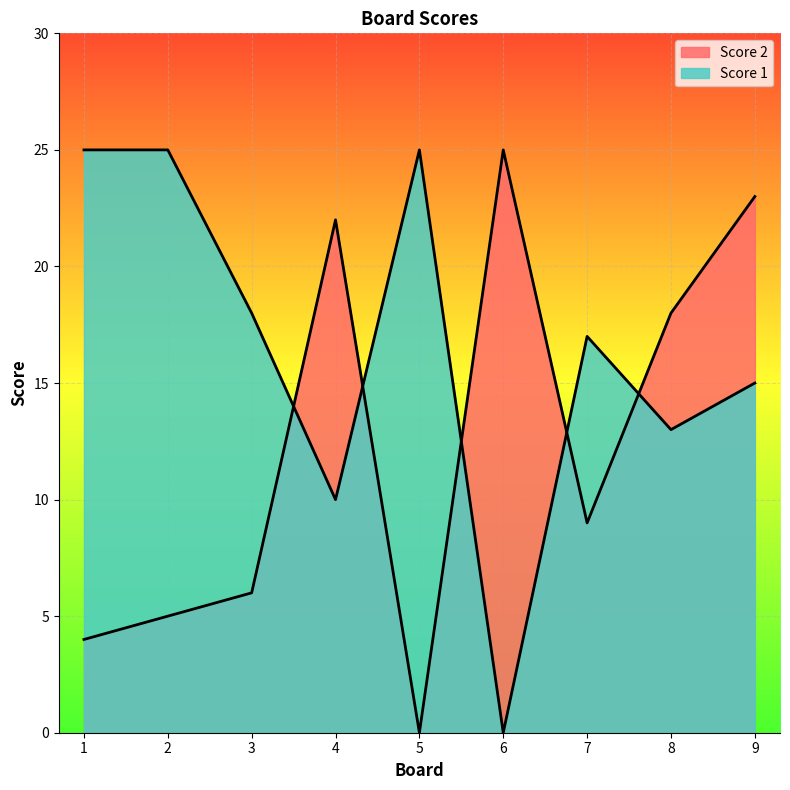

Rank the series at 1 from highest to lowest value.

Score 1, Score 2